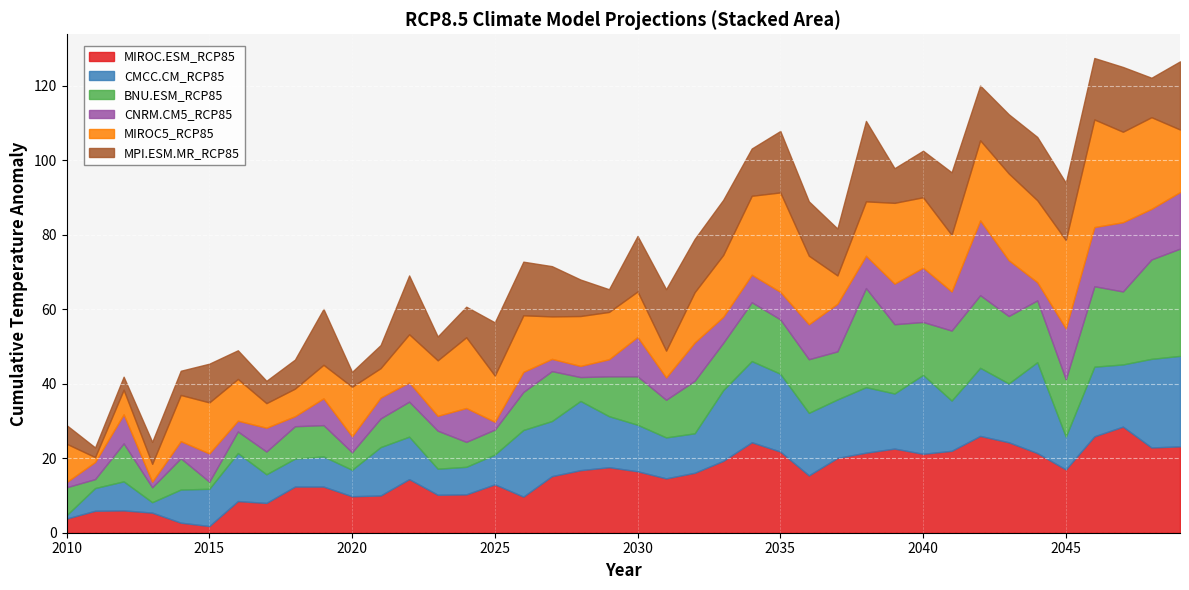

Reading left to right, list all the values displayed in this chart.

MIROC.ESM_RCP85: 3.8	5.9	6.0	5.4	2.7	1.8	8.5	8.0	12.4	12.4	9.8	10.0	14.4	10.2	10.3	13.0	9.7	15.2	16.8	17.6	16.5	14.6	16.1	19.3	24.3	21.8	15.4	20.1	21.5	22.6	21.2	22.0	26.0	24.3	21.4	17.0	25.9	28.5	22.9	23.2
CMCC.CM_RCP85: 0.9	6.1	7.8	2.8	8.9	10.0	12.9	7.7	7.5	8.1	7.1	13.0	11.4	7.0	7.4	8.0	17.9	14.8	18.6	13.7	12.5	11.0	10.6	19.0	21.8	20.9	16.8	15.7	17.6	14.8	21.2	13.5	18.3	15.8	24.4	8.8	18.7	16.7	23.8	24.3
BNU.ESM_RCP85: 7.5	2.4	10.2	4.0	8.4	1.9	5.8	6.1	8.7	8.4	4.7	7.7	9.4	10.2	6.7	6.7	10.2	13.4	6.4	10.7	13.0	10.1	14.1	12.7	15.8	14.6	14.4	12.9	26.6	18.6	14.2	18.8	19.5	18.1	16.6	15.4	21.6	19.6	26.7	28.8
CNRM.CM5_RCP85: 1.4	4.6	7.8	1.5	4.6	7.6	2.9	6.4	2.7	7.2	4.3	5.6	5.2	4.0	9.1	2.1	5.4	3.3	3.0	4.6	10.6	6.0	10.3	7.0	7.4	7.4	9.4	12.8	8.7	10.9	14.6	10.5	20.1	15.0	4.9	13.7	15.9	18.6	13.6	15.2
MIROC5_RCP85: 10.3	1.3	6.6	4.8	12.4	13.7	11.2	6.6	7.4	9.0	13.3	7.9	12.9	14.9	19.0	12.4	15.2	11.4	13.4	12.7	12.2	7.2	13.5	16.6	21.2	26.7	18.4	7.6	14.6	21.7	18.9	15.2	21.5	23.3	22.0	23.7	28.9	24.3	24.6	16.8
MPI.ESM.MR_RCP85: 5.0	2.6	3.5	5.9	6.5	10.4	7.7	6.0	7.8	15.0	4.0	6.2	15.8	6.4	8.2	14.3	14.4	13.5	9.8	6.1	14.9	16.5	14.3	14.8	12.7	16.5	14.6	12.6	21.6	9.3	12.5	16.8	14.7	15.9	17.0	15.4	16.5	17.4	10.6	18.3